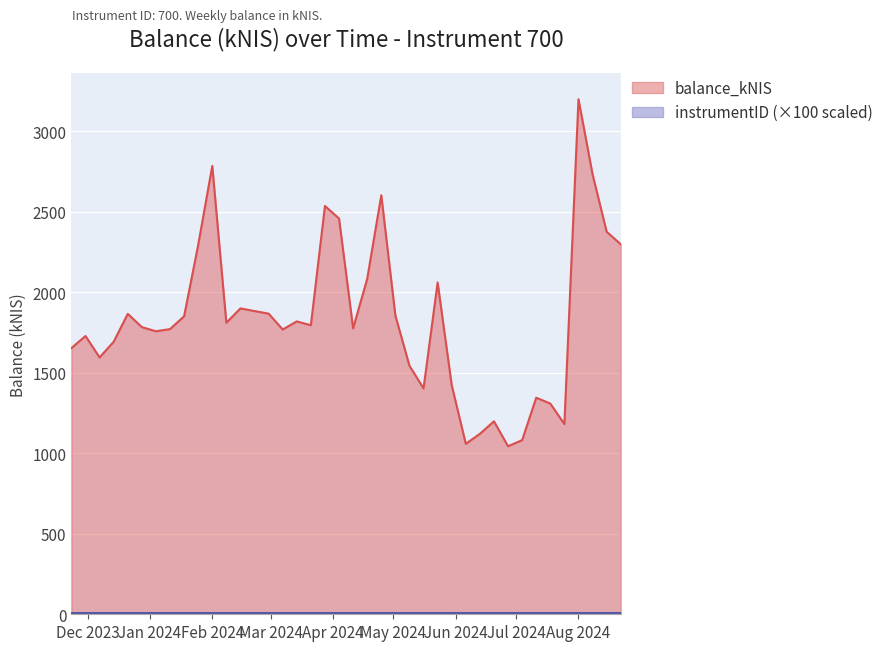

Which series has the largest total across all categories?

balance_kNIS